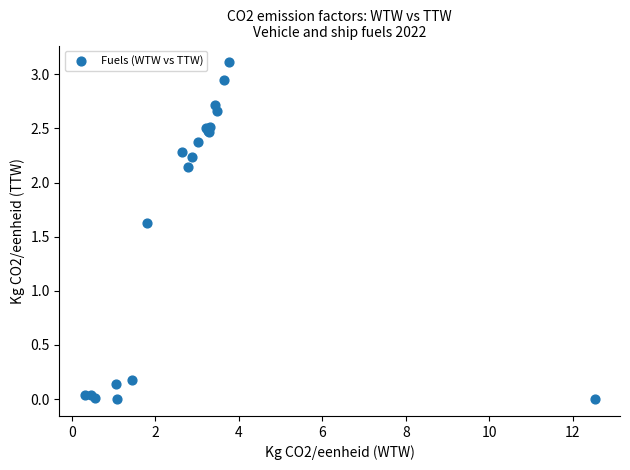

What Y value in the scatter plot is closest to 1?

1.6